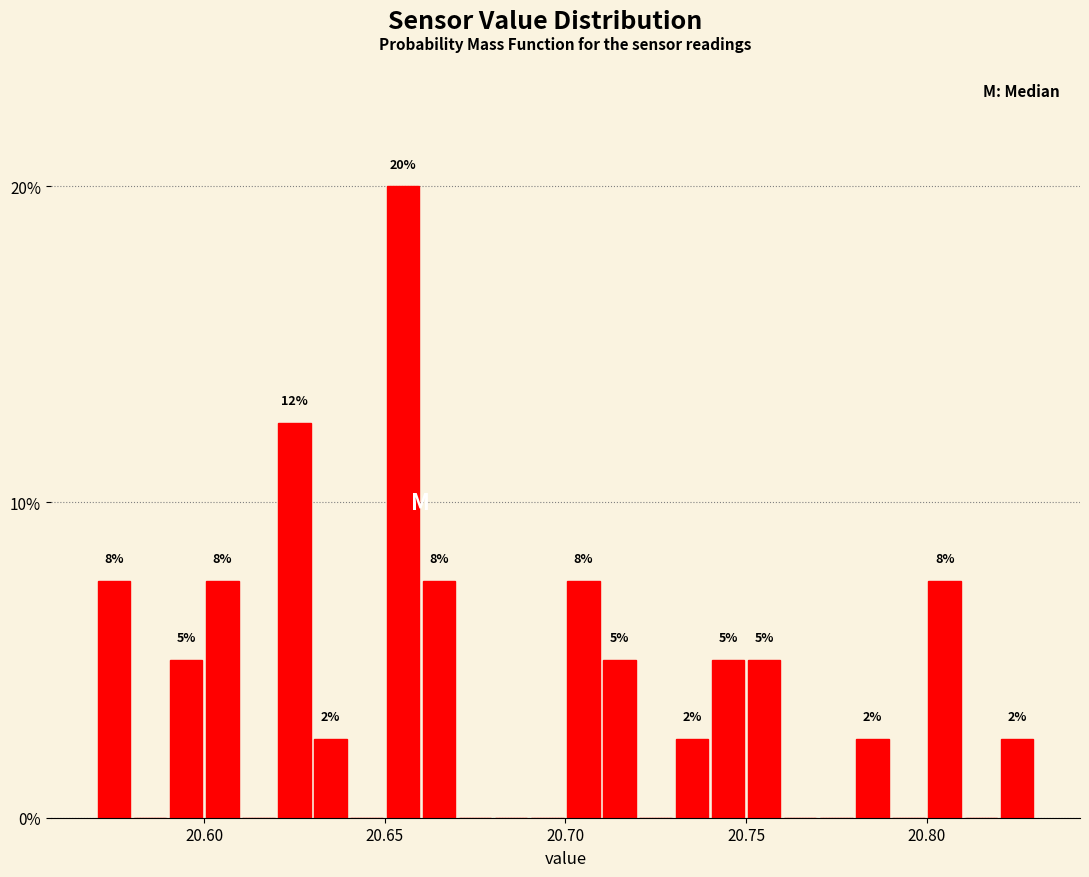

Around what value on the x-axis is the tallest bar? Give the approximate position of its centre, as read against the axis.

20.655